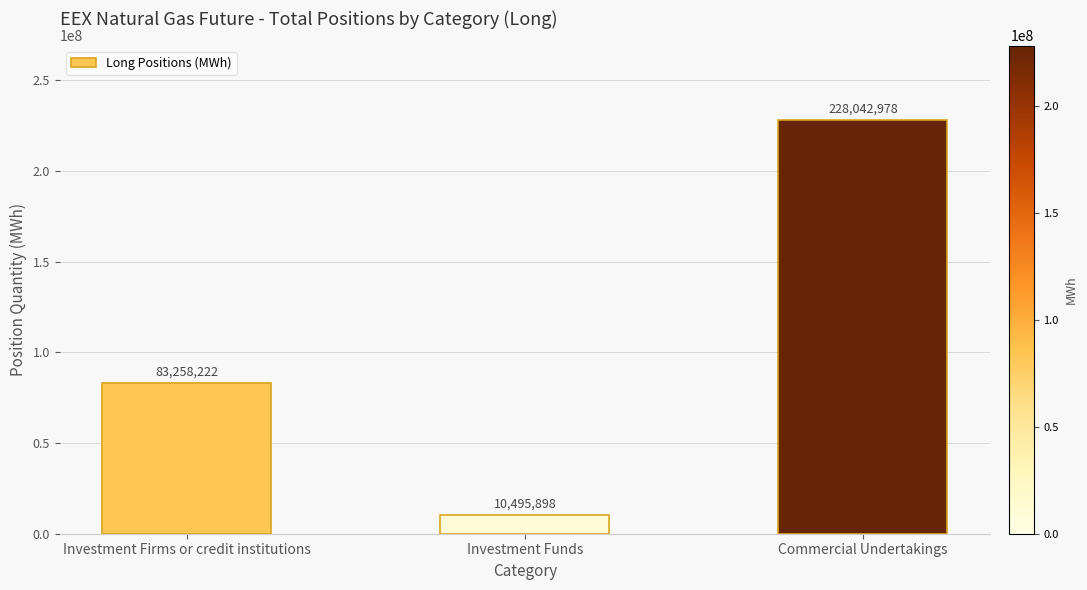

Which label corresponds to the smallest value in the chart?

Investment Funds